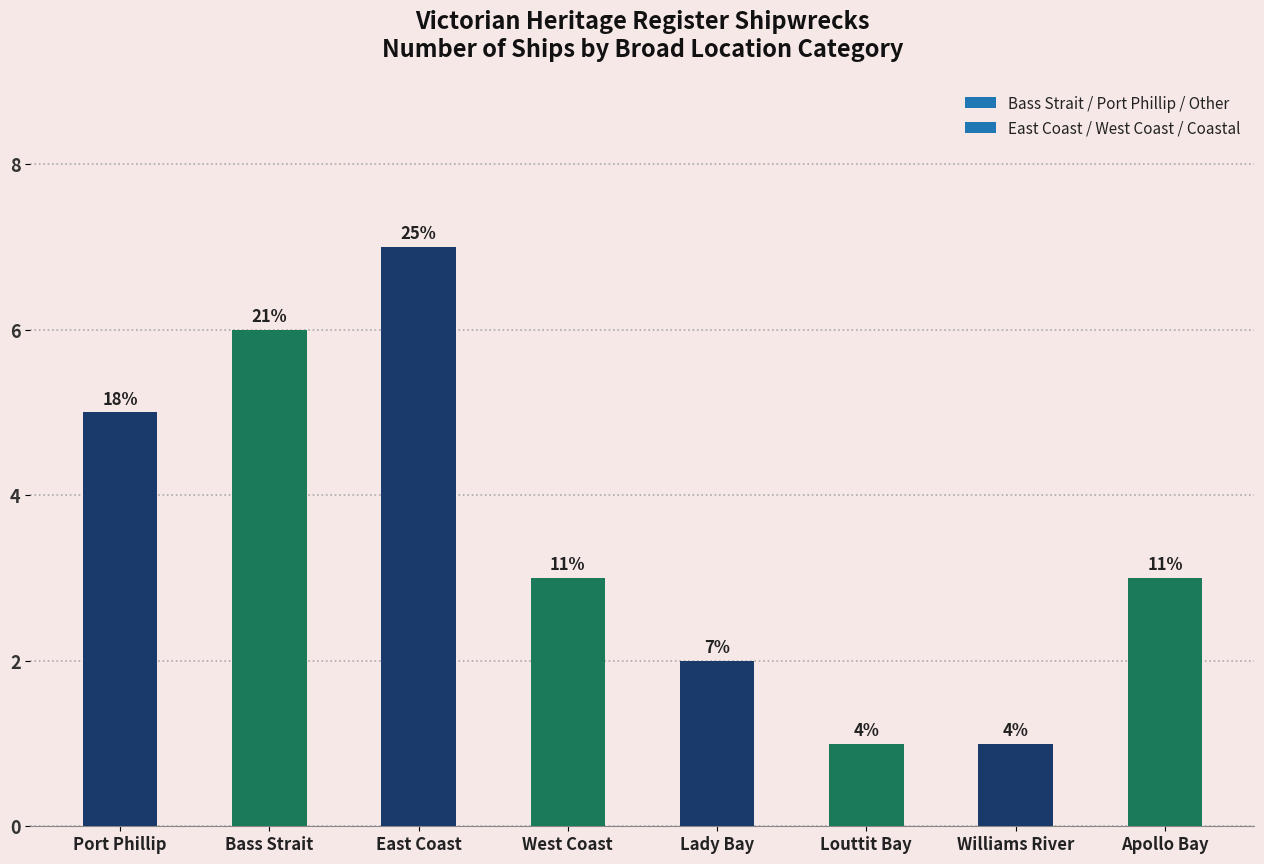

Reading left to right, extract all data points from this chart.

Port Phillip=5	Bass Strait=6	East Coast=7	West Coast=3	Lady Bay=2	Louttit Bay=1	Williams River=1	Apollo Bay=3